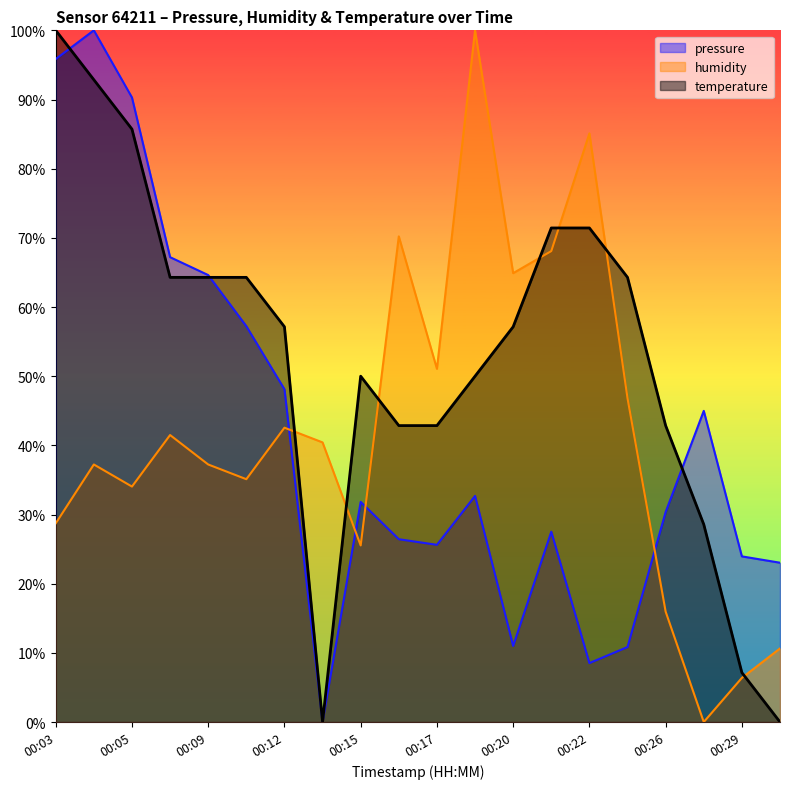

Reading left to right, what are all the values shown in this chart?

pressure: 00:03=1.0	00:04=1.0	00:05=0.9	00:08=0.7	00:09=0.6	00:10=0.6	00:12=0.5	00:14=0.0	00:15=0.3	00:16=0.3	00:17=0.3	00:19=0.3	00:20=0.1	00:21=0.3	00:22=0.1	00:23=0.1	00:26=0.3	00:27=0.4	00:29=0.2	00:30=0.2
humidity: 00:03=0.3	00:04=0.4	00:05=0.3	00:08=0.4	00:09=0.4	00:10=0.4	00:12=0.4	00:14=0.4	00:15=0.3	00:16=0.7	00:17=0.5	00:19=1.0	00:20=0.6	00:21=0.7	00:22=0.9	00:23=0.5	00:26=0.2	00:27=0.0	00:29=0.1	00:30=0.1
temperature: 00:03=1.0	00:04=0.9	00:05=0.9	00:08=0.6	00:09=0.6	00:10=0.6	00:12=0.6	00:14=0.0	00:15=0.5	00:16=0.4	00:17=0.4	00:19=0.5	00:20=0.6	00:21=0.7	00:22=0.7	00:23=0.6	00:26=0.4	00:27=0.3	00:29=0.1	00:30=0.0